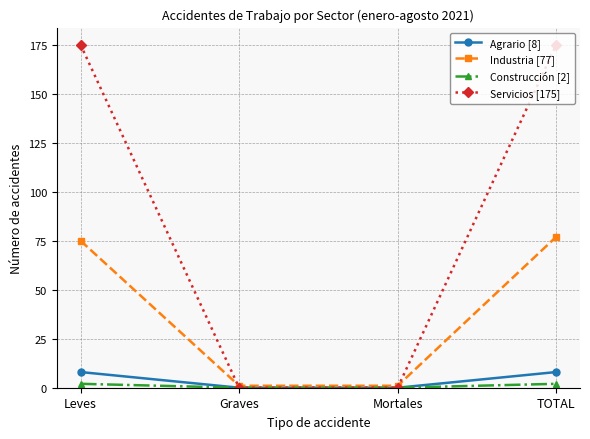

Which series changed the most between Leves and Mortales?

Servicios [175]